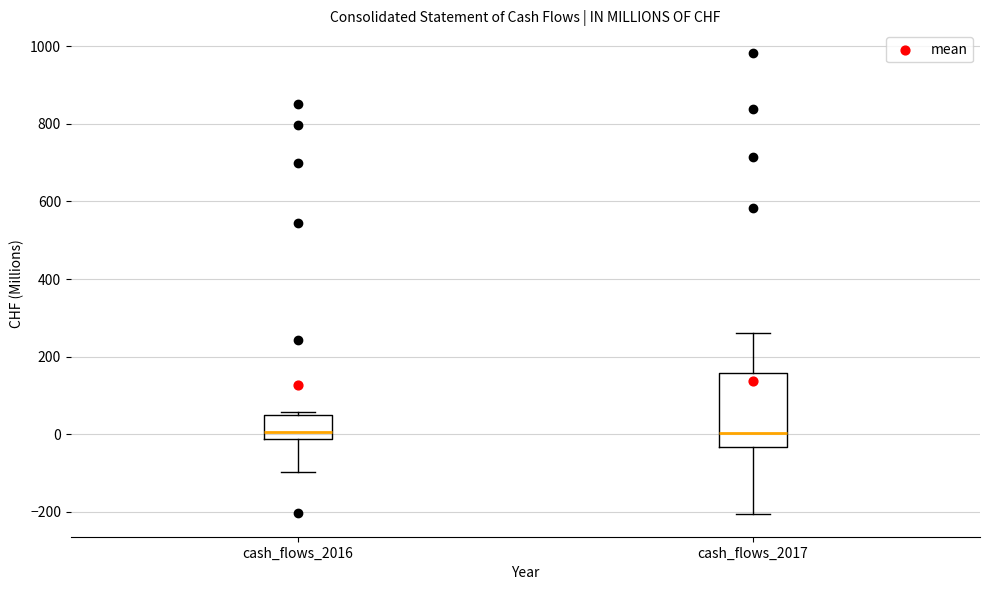

Reading left to right, read every box against the y-axis: the position of its median line, the range the box covers, and the ends of its whiskers. The values are not printed on the chart, so give them approximately, as read against the axis.

cash_flows_2016: median 0, box -20 to 40, whiskers -100 to 60
cash_flows_2017: median 0, box -40 to 160, whiskers -200 to 260